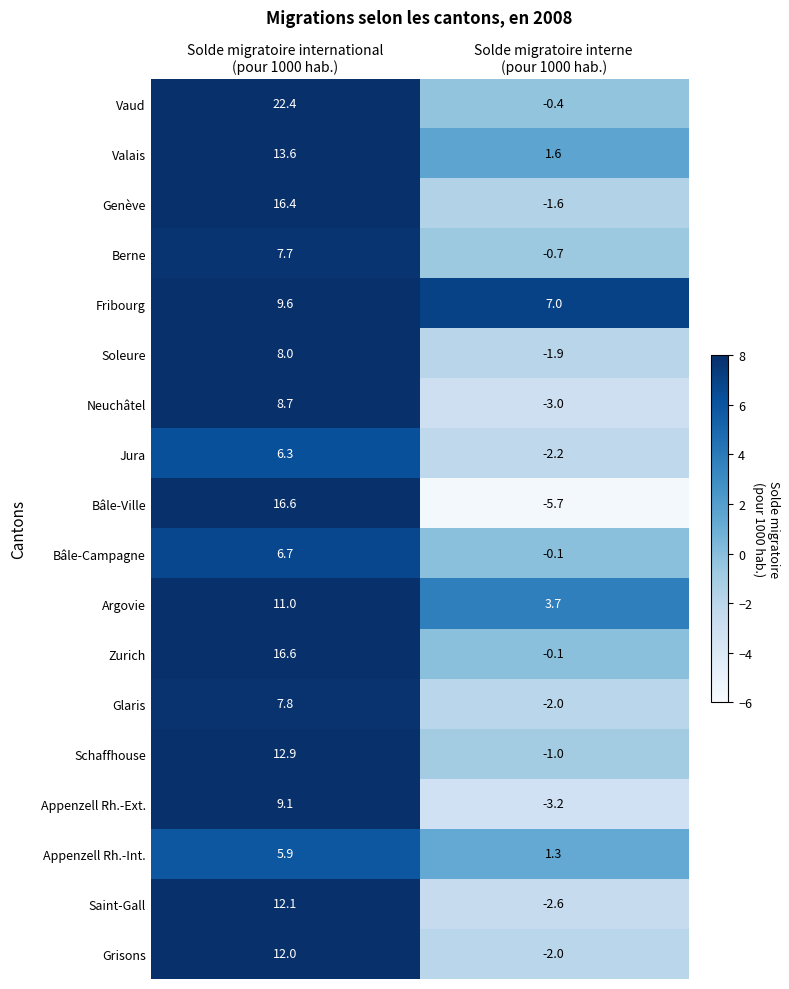

What is the total value across all series at Solde migratoire international
(pour 1000 hab.)?

203.4